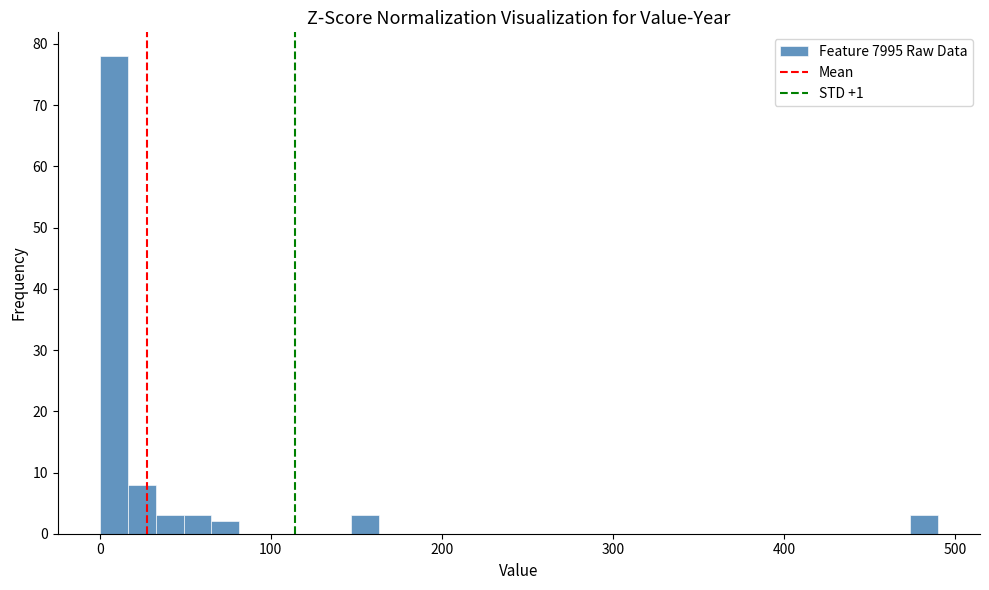

Around what value on the x-axis is the tallest bar? Give the approximate position of its centre, as read against the axis.

10